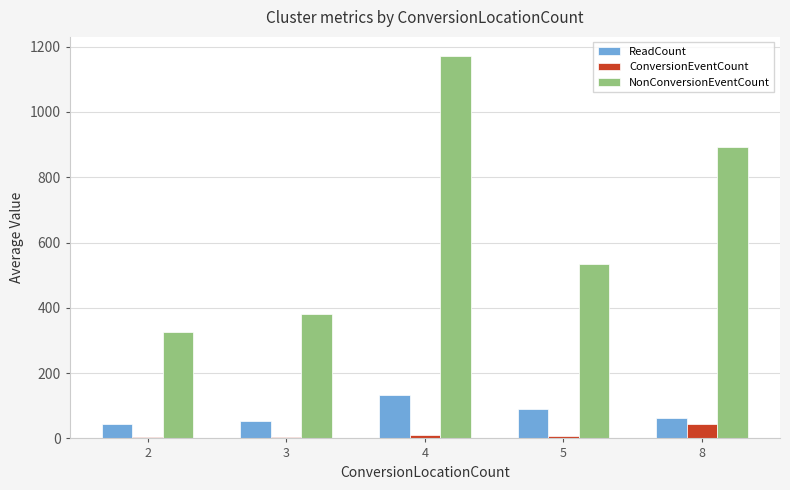

Is it true that NonConversionEventCount equals 534.0 at 5?

True